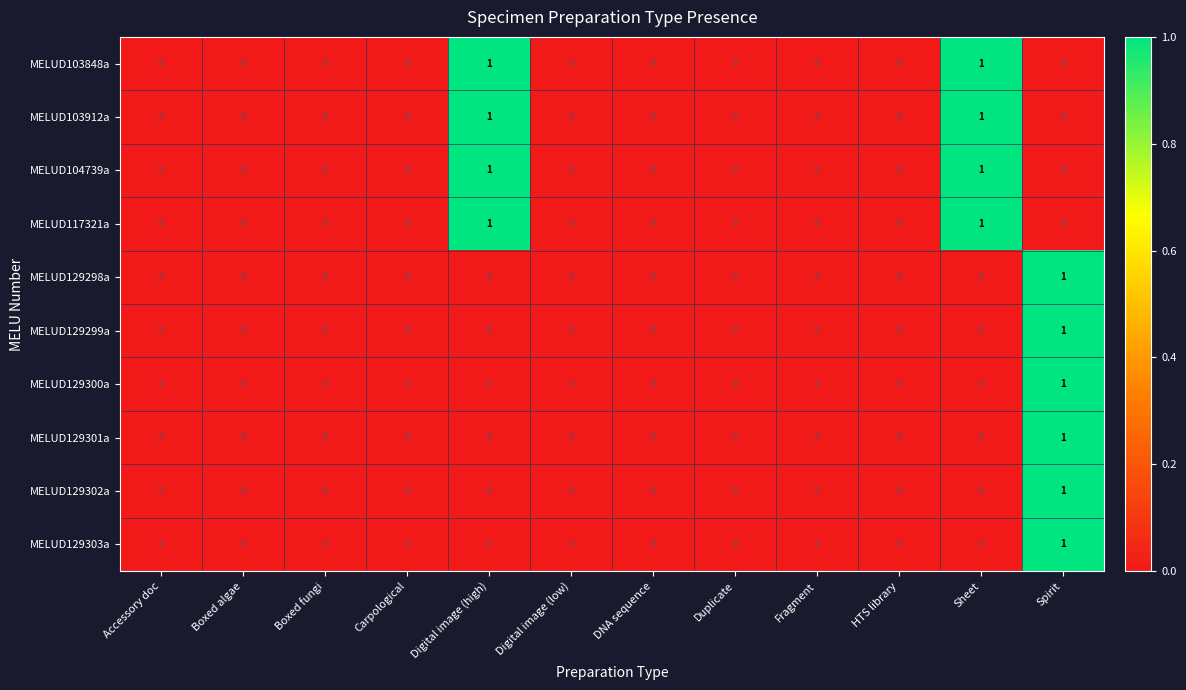

How many values in the MELUD117321a series exceed 0?

2